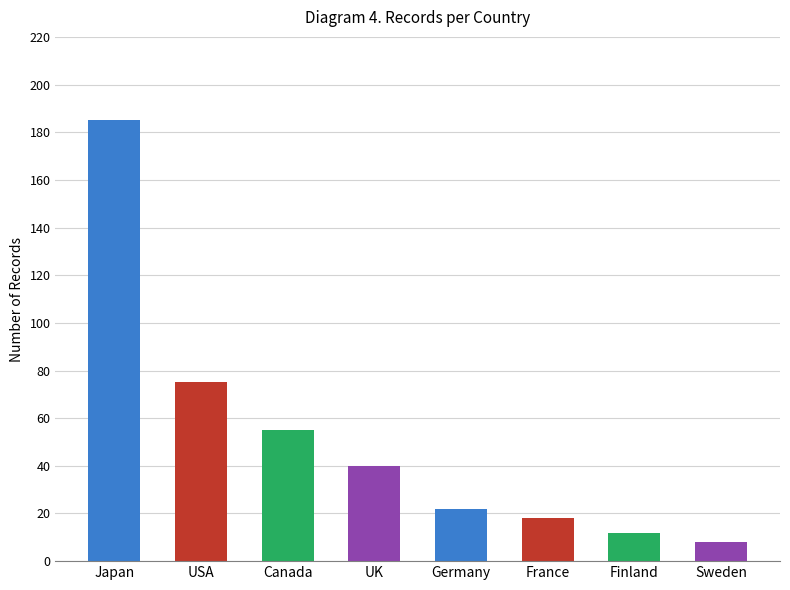

What is the ratio of the value at Germany to the value at USA?

0.3